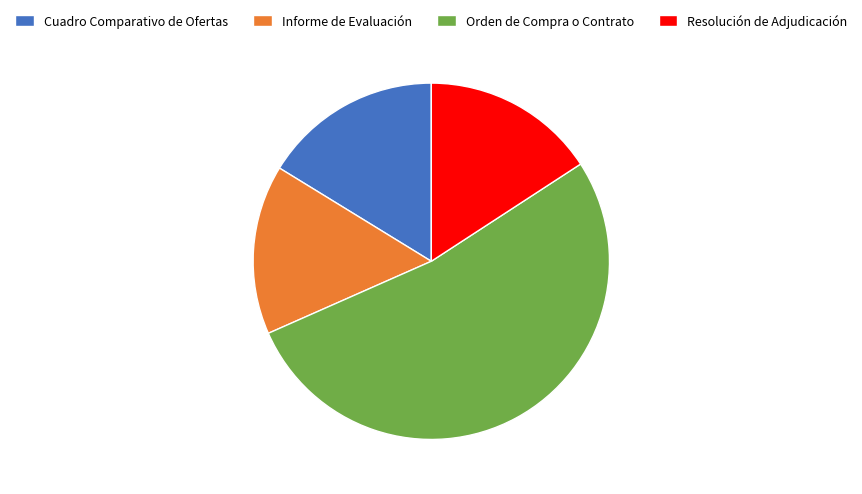

Which category has the biggest portion of the pie?

Orden de Compra o Contrato